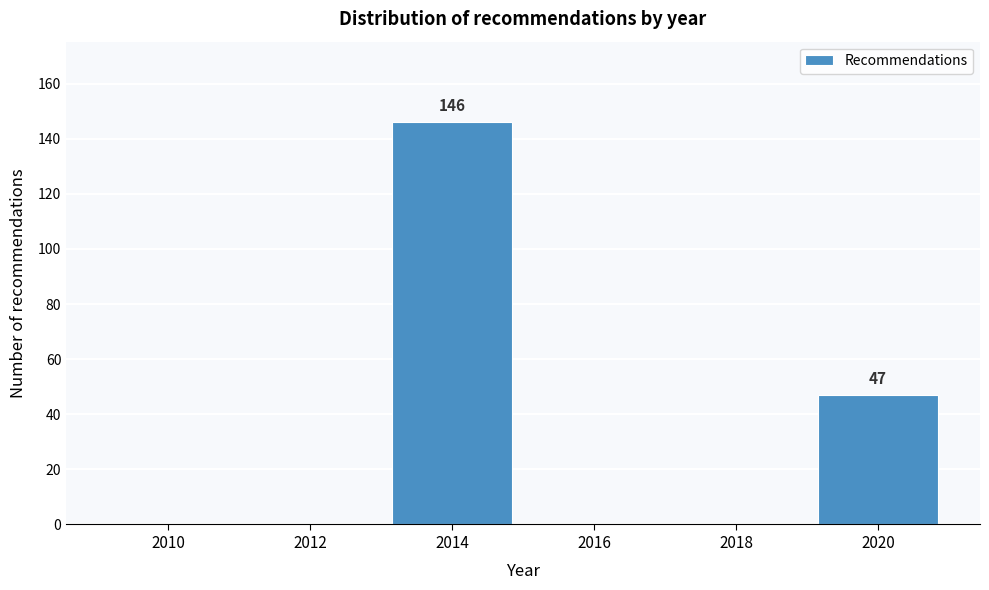

Reading right to left, transcribe all the data shown in this chart.

2020=47	2018=0	2016=0	2014=146	2012=0	2010=0